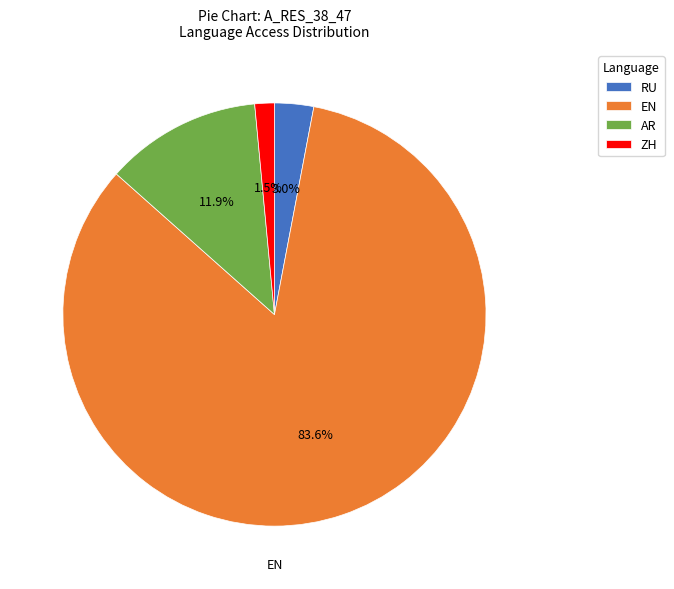

How many segments does this pie chart have?

4